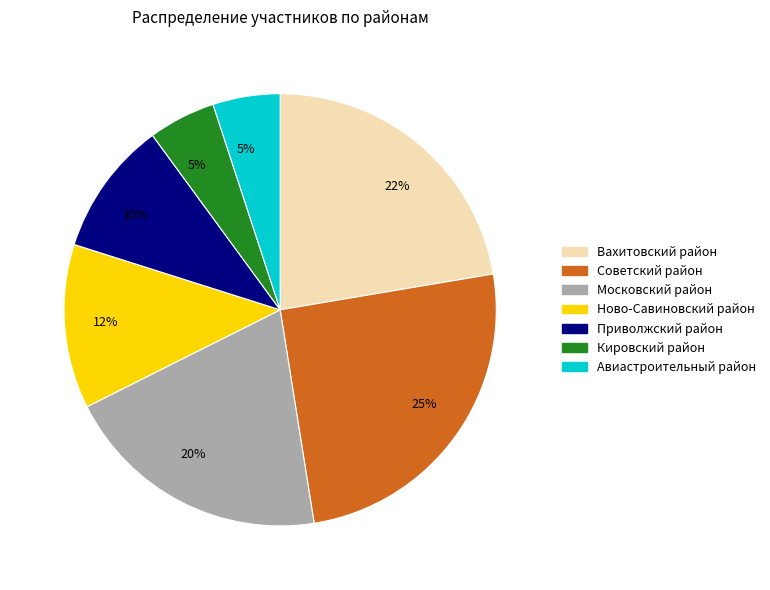

To the nearest percent, what is the average slice percentage?

14%